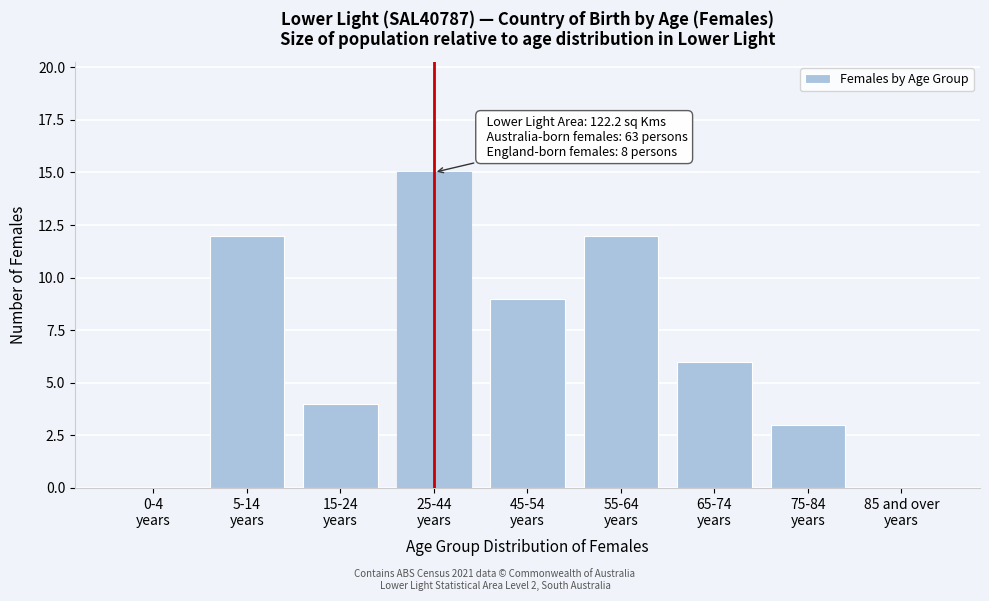

What is the maximum value shown in the chart?

15